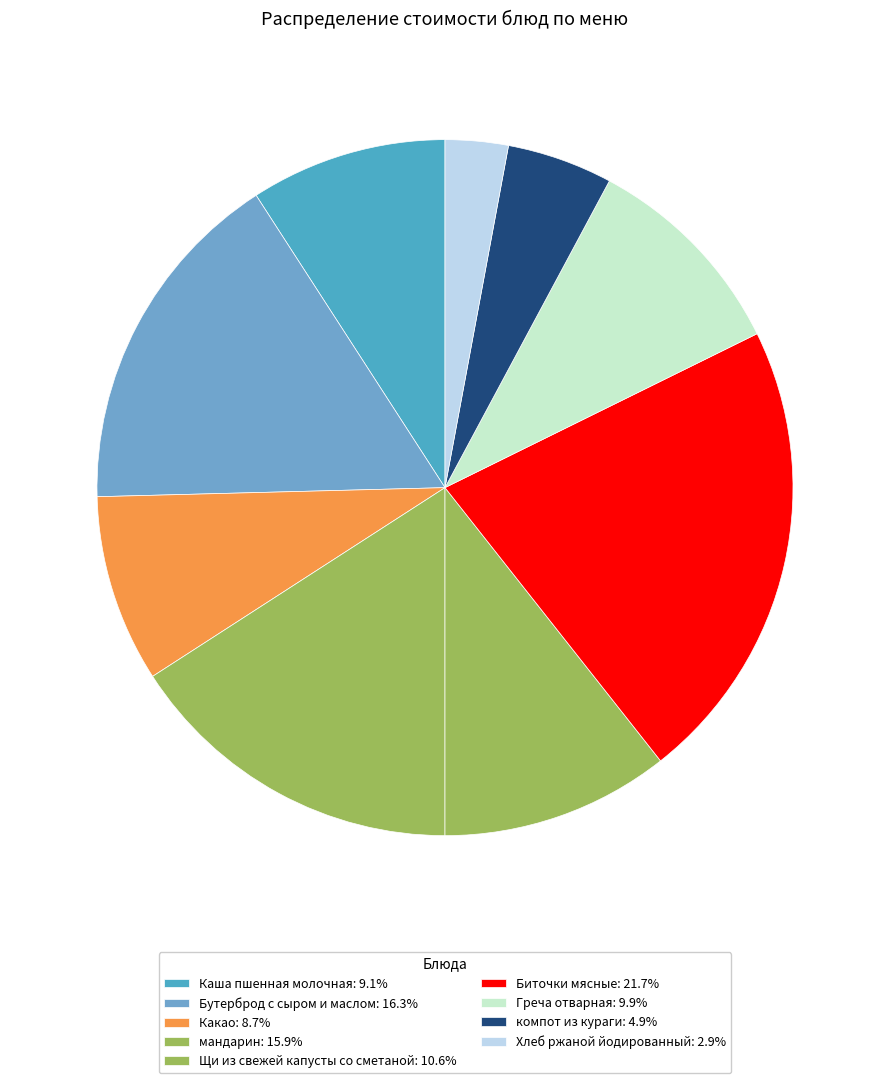

To the nearest percent, what percentage of the pie is Щи из свежей капусты со сметаной?

11%